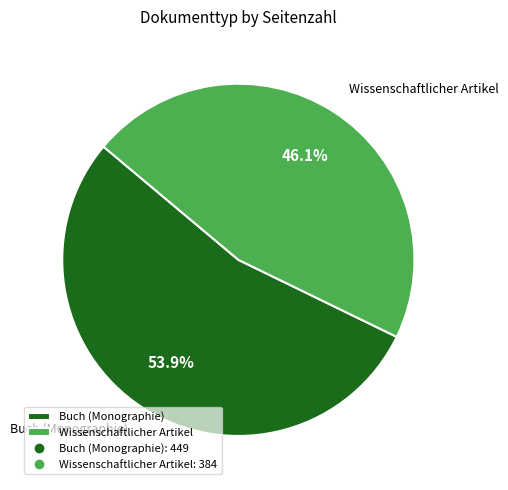

Which category has the smallest portion of the pie?

Wissenschaftlicher Artikel